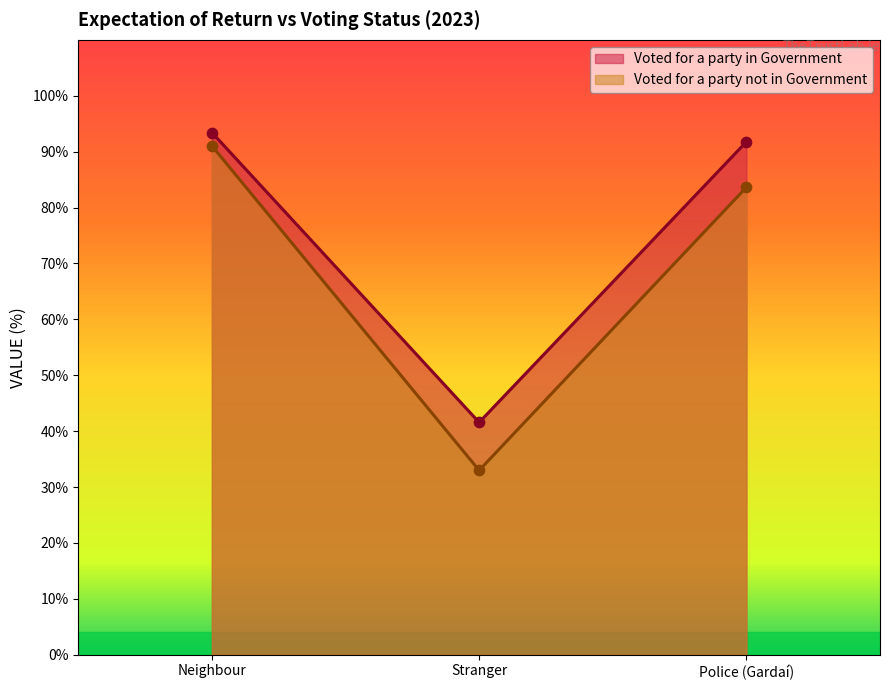

What is the total value across all series at Expectation of return by Stranger?

74.5